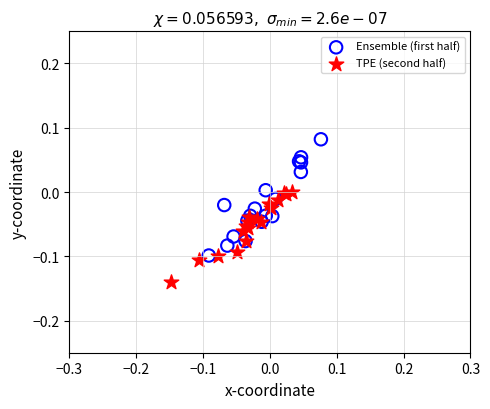

Which series reaches the maximum Y coordinate?

Ensemble (first half)